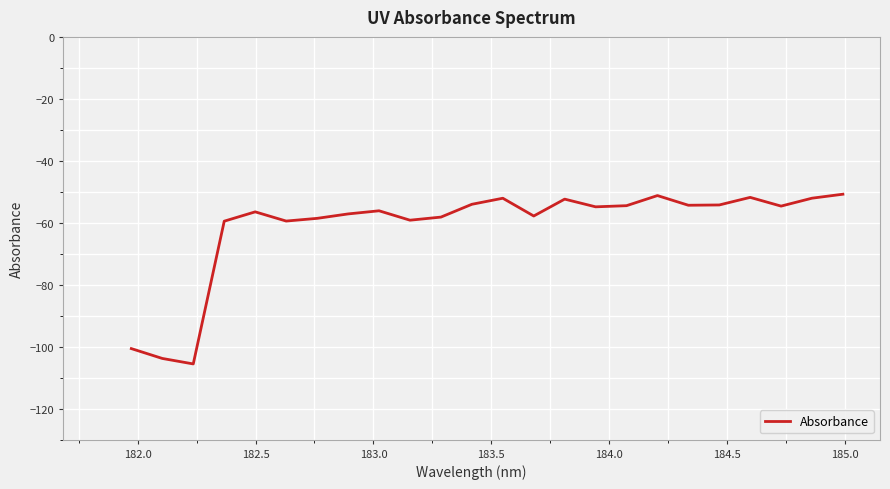

What is the smallest value displayed?

-105.6